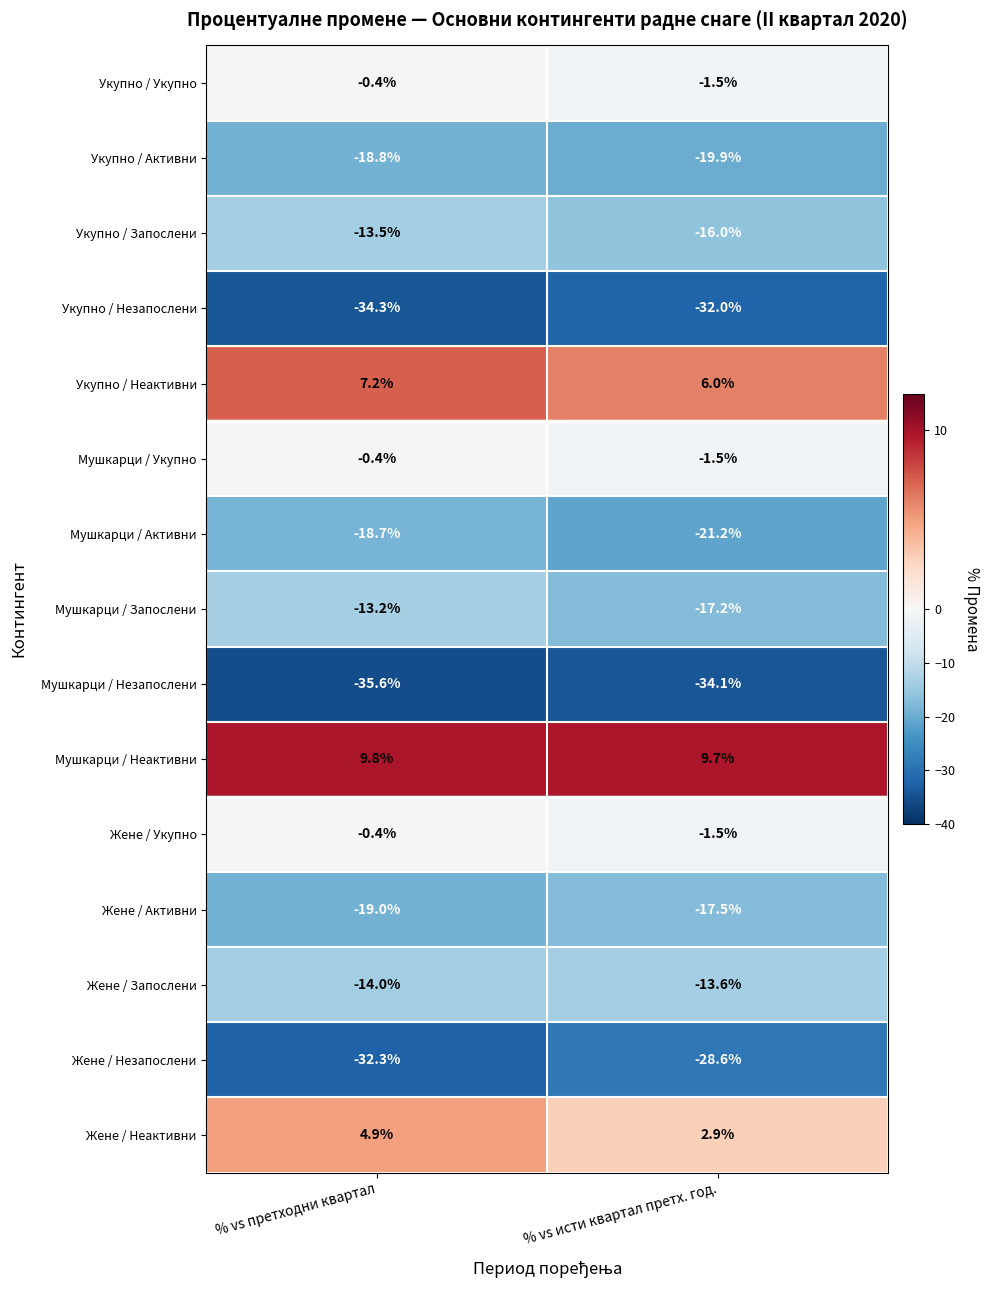

What is the maximum value shown in the chart?

9.8